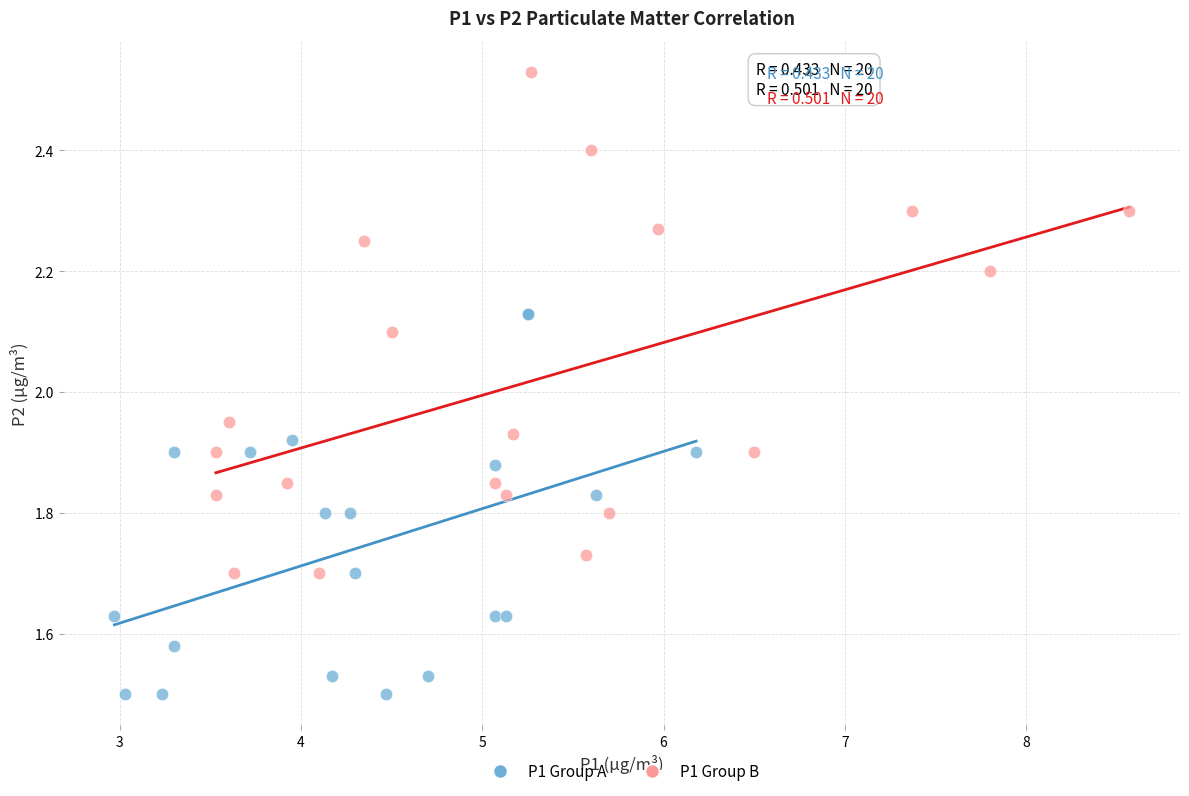

Which series reaches the minimum Y coordinate?

P1 Group A